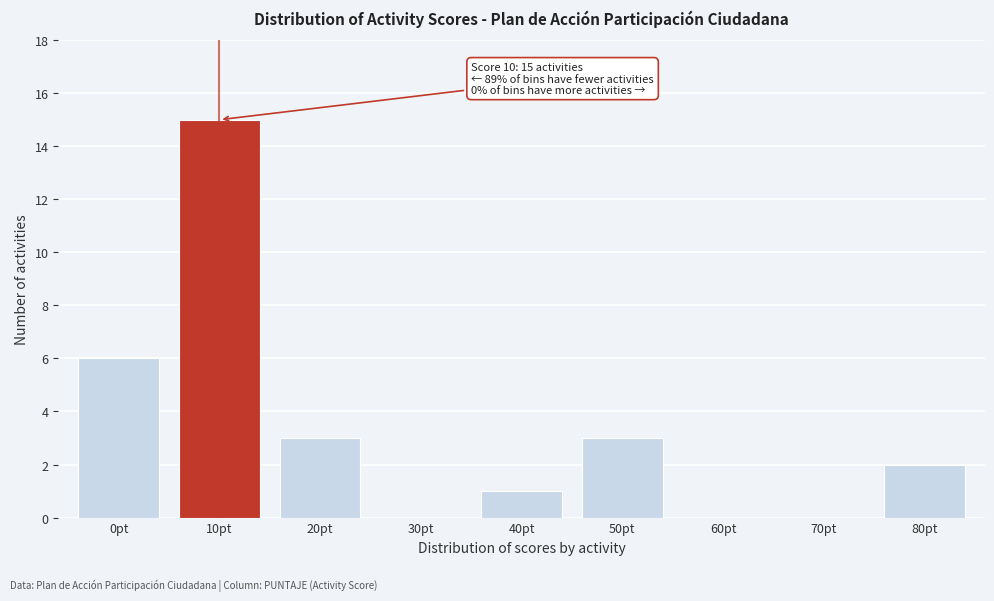

Reading right to left, what are all the values shown in this chart?

80pt=2	70pt=0	60pt=0	50pt=3	40pt=1	30pt=0	20pt=3	10pt=15	0pt=6